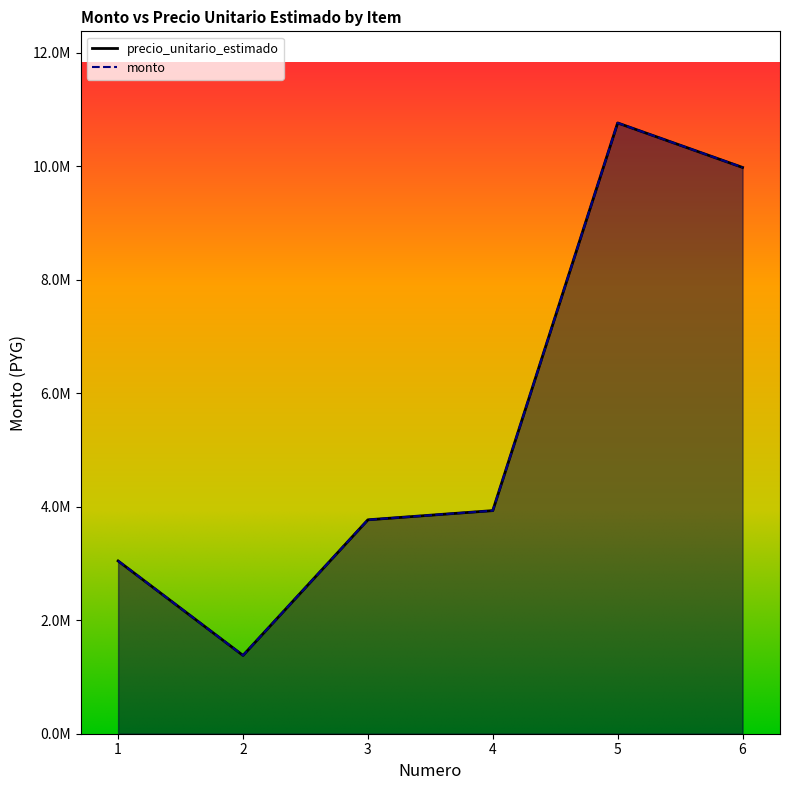

What is the greatest value displayed?

10764000